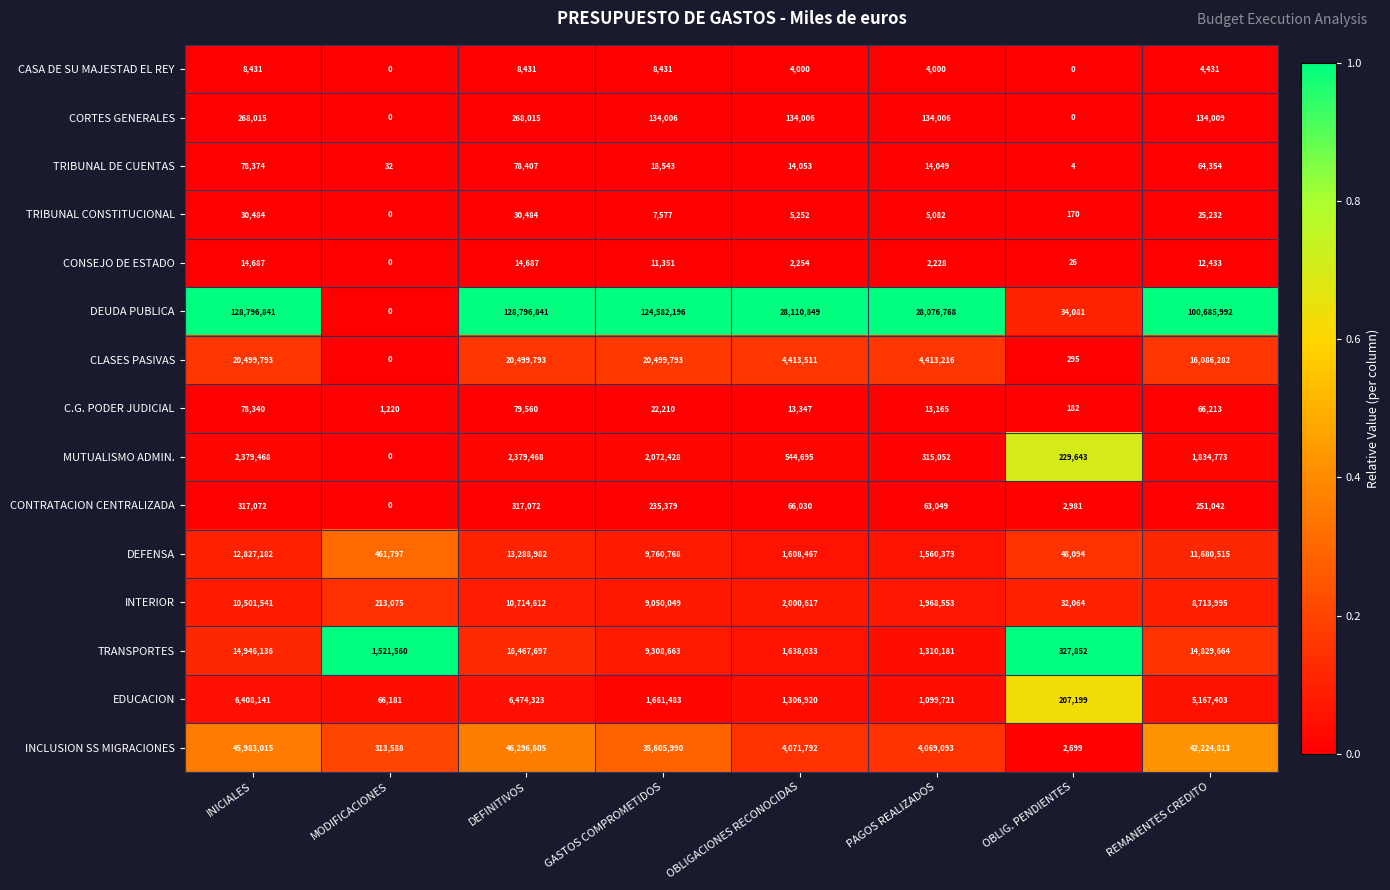

What is the sum of all DEFENSA values?

51236178